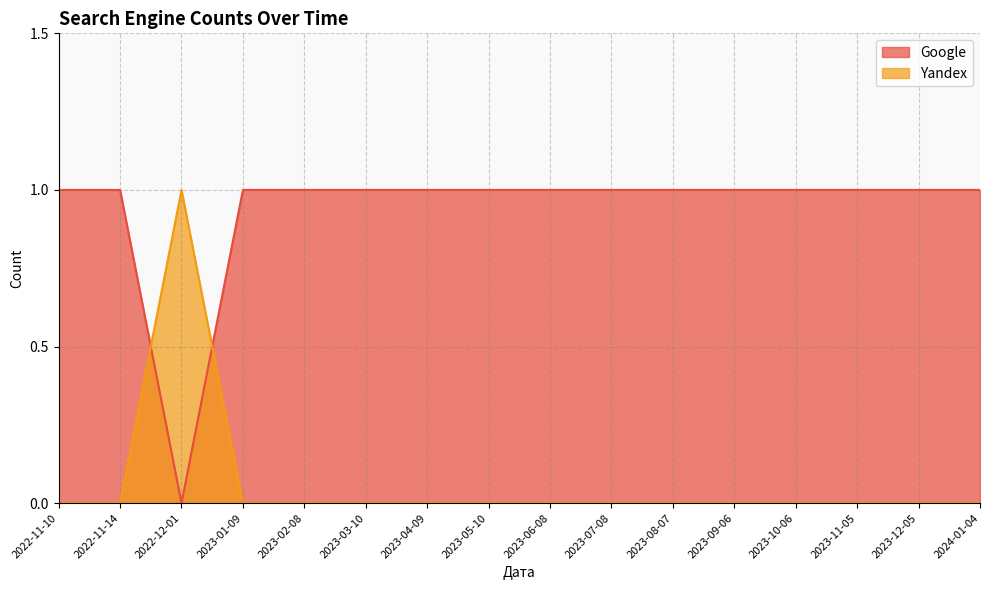

Where is Yandex nearest to the value 0?

2022-11-10